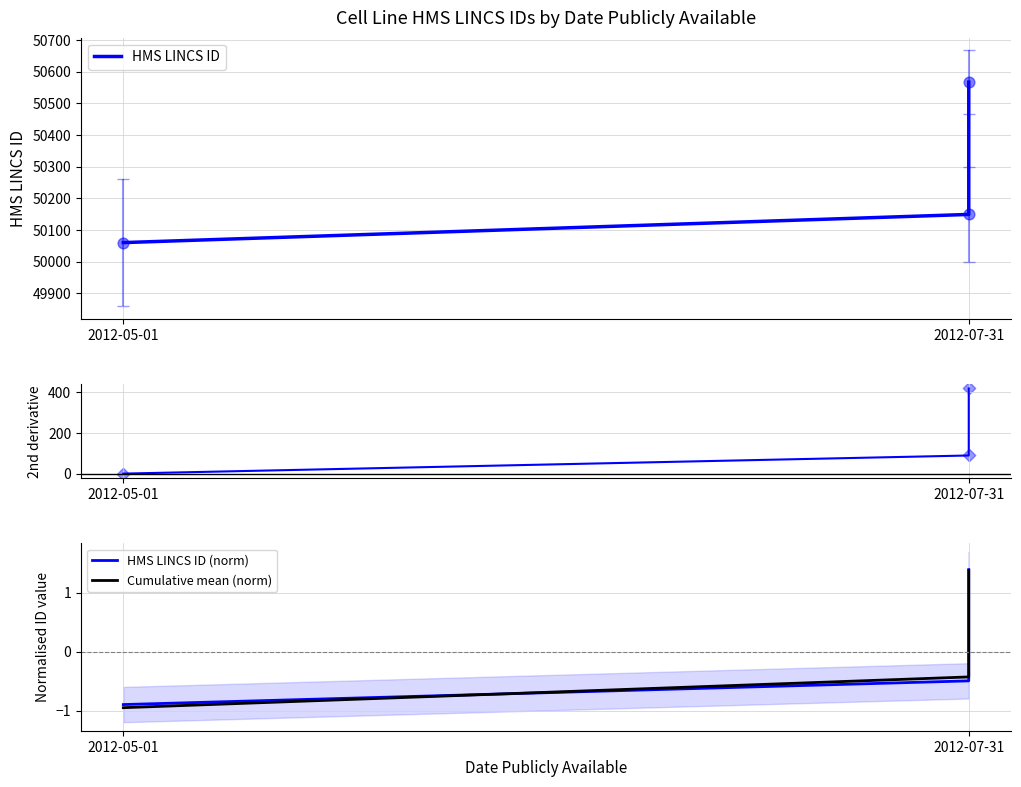

Is the value of Cumulative mean (norm) at 2012-05-01 greater than the value of HMS LINCS ID at 2012-07-31?

No